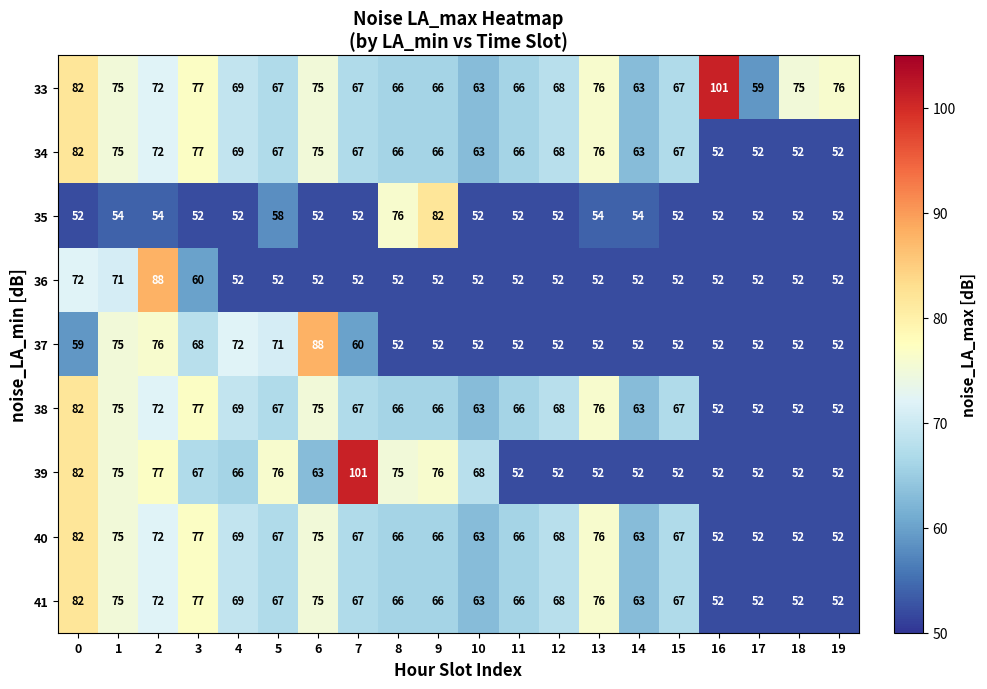

What is the total value across all series at 0?

675